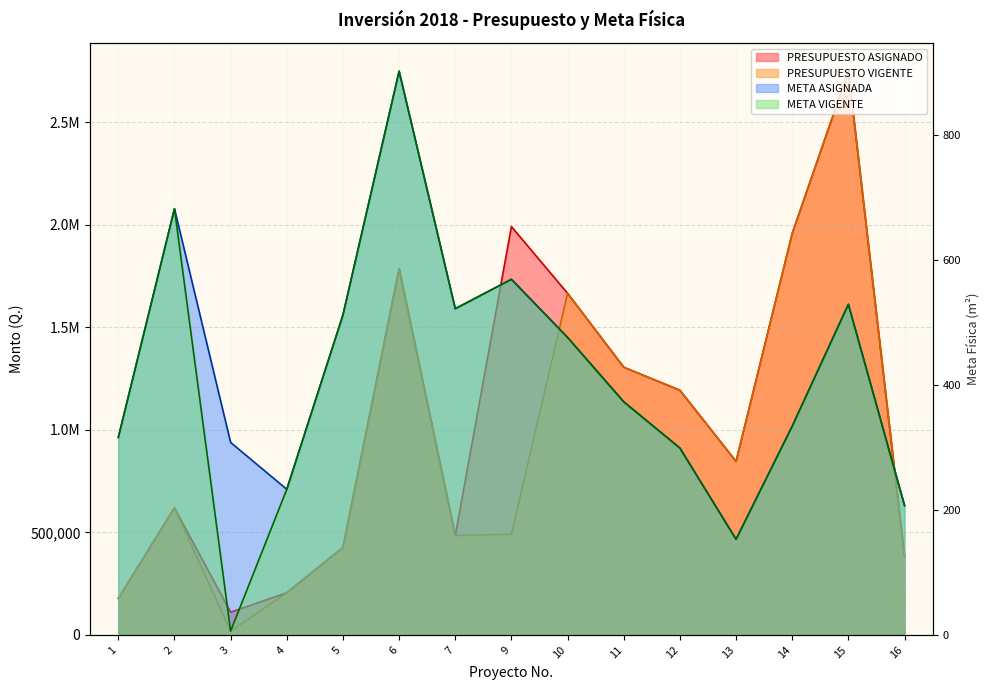

Where is the first local minimum for META VIGENTE?

3